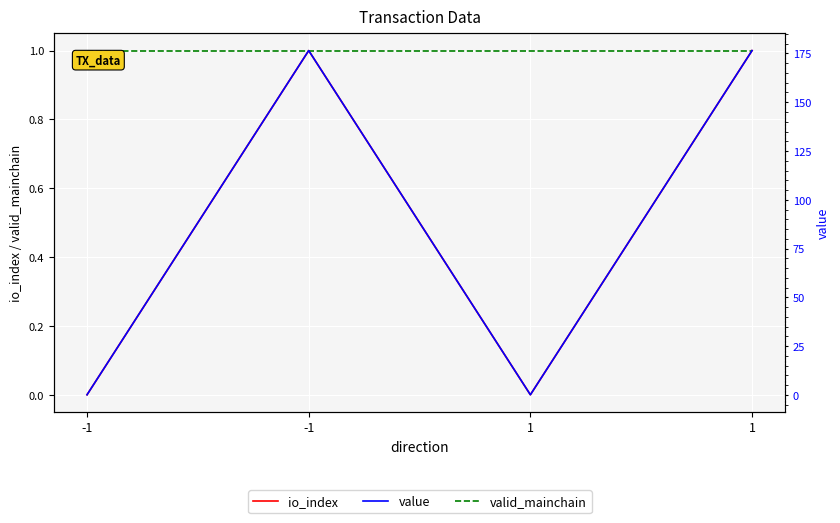

After their last crossing, which series has the higher values: valid_mainchain or value?

value